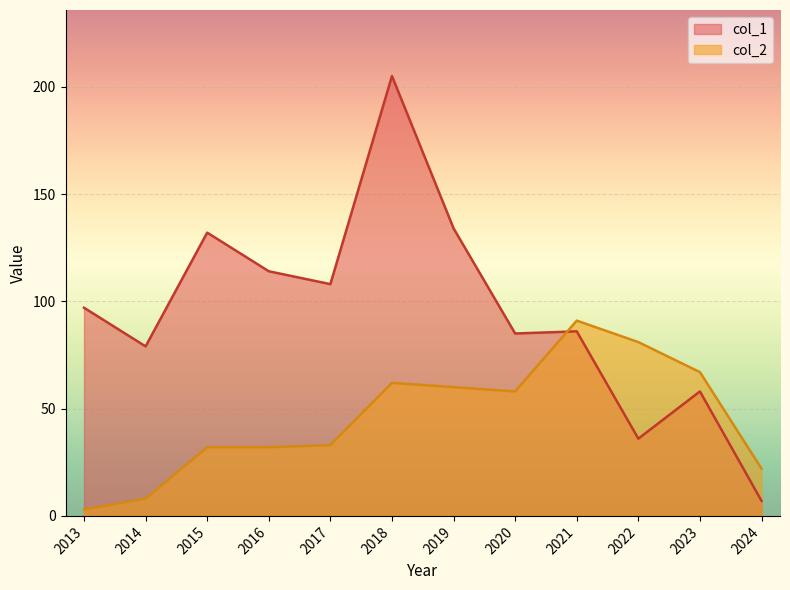

Reading right to left, list all the values displayed in this chart.

col_1: 7	58	36	86	85	134	205	108	114	132	79	97
col_2: 22	67	81	91	58	60	62	33	32	32	8	3